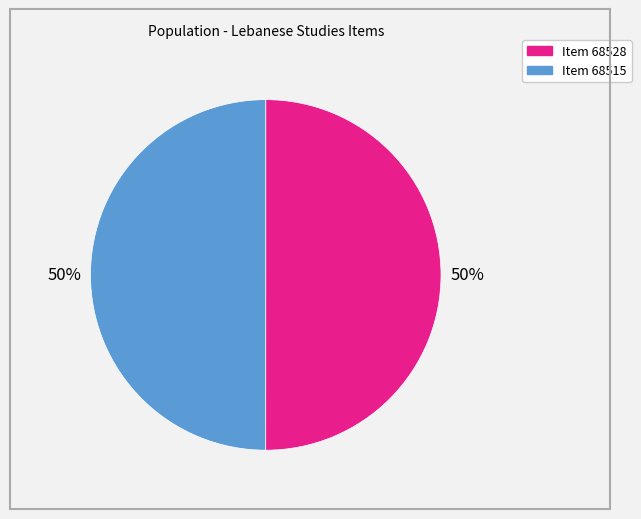

True or false: Item 68515 accounts for 35% of the total.

False